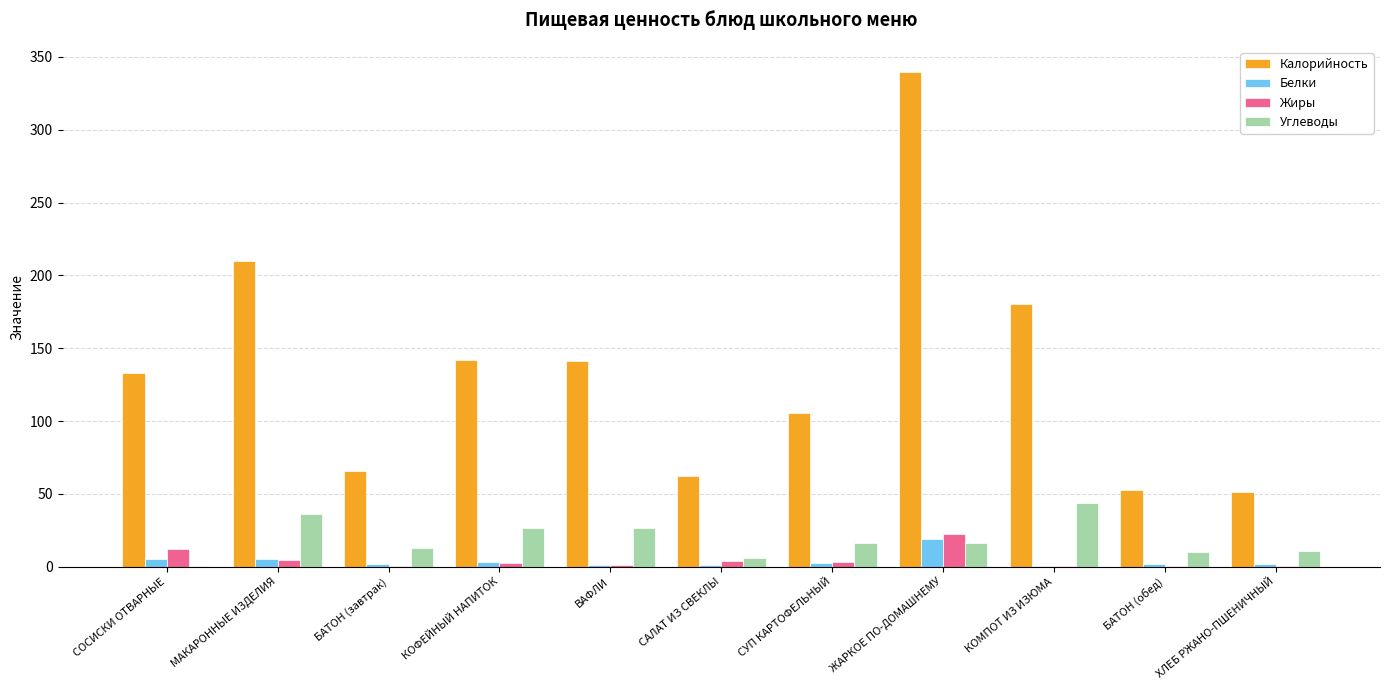

Where does the Жиры series first go above 2?

СОСИСКИ ОТВАРНЫЕ